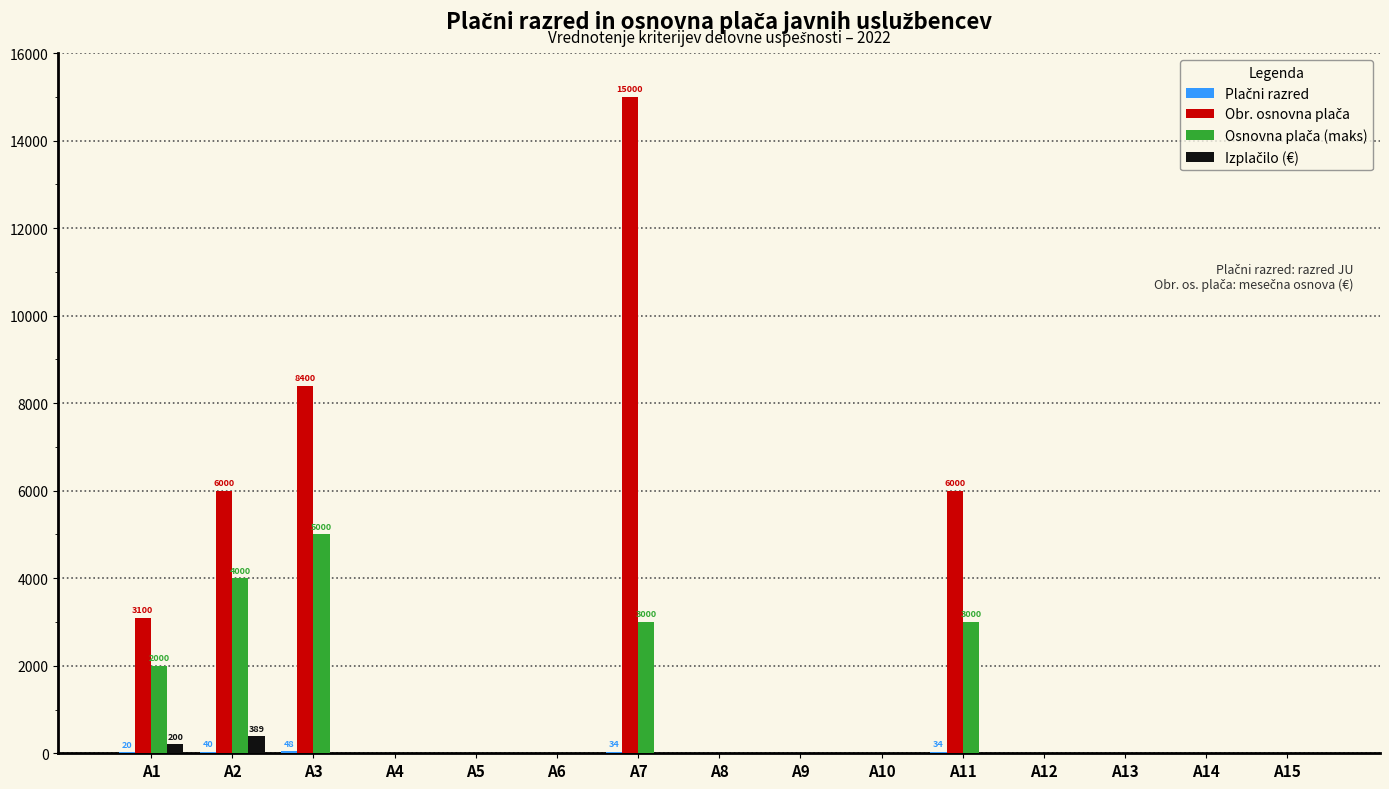

Which category has the highest value across all series?

A7